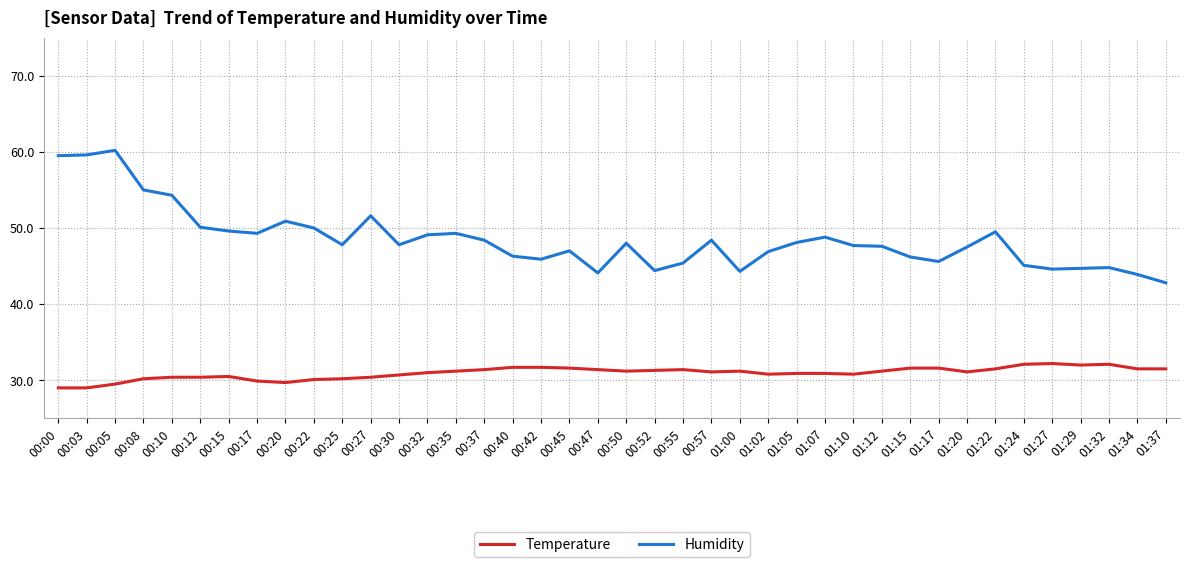

At how many categories does at least one series exceed 33?

40